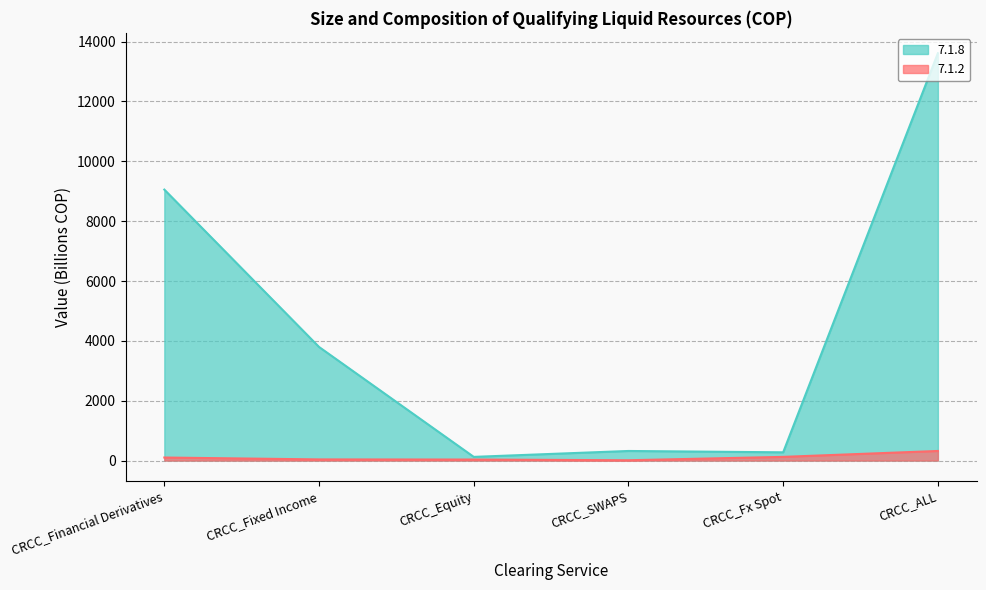

Which category has the highest value in the 7.1.8 series?

CRCC_ALL